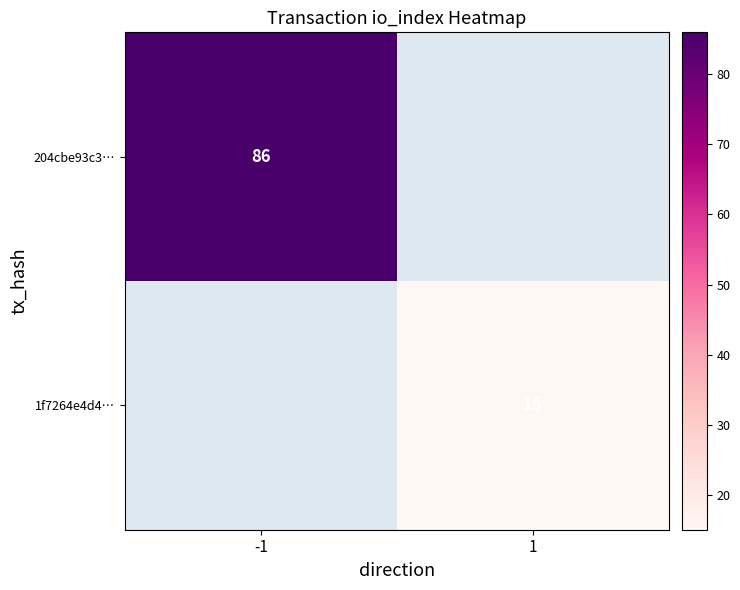

True or false: 1f7264e4d4… has a value of 24 at 1.

False